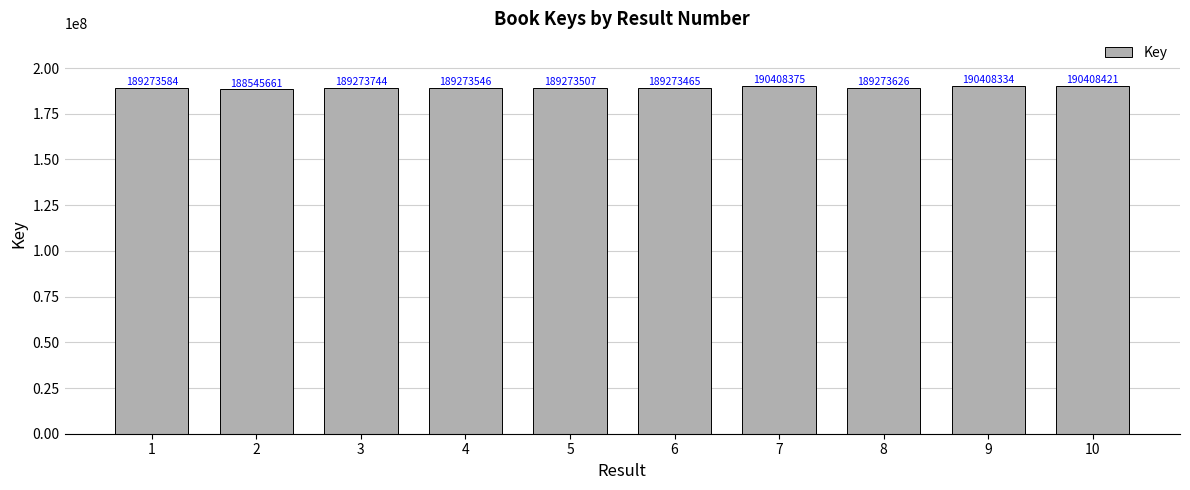

Between 1 and 9, which is larger?

9